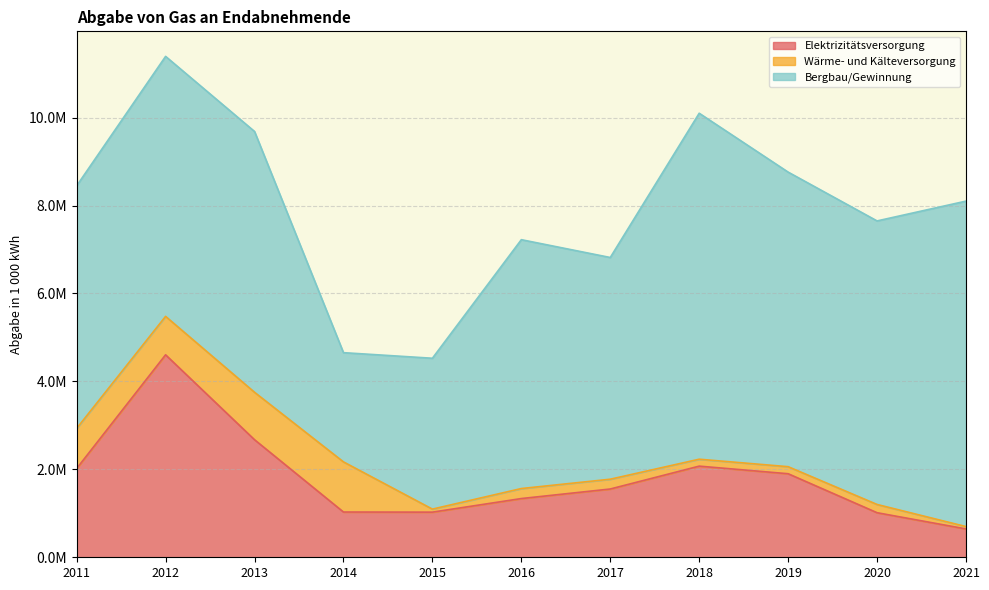

At how many categories does at least one series exceed 6531627?

3